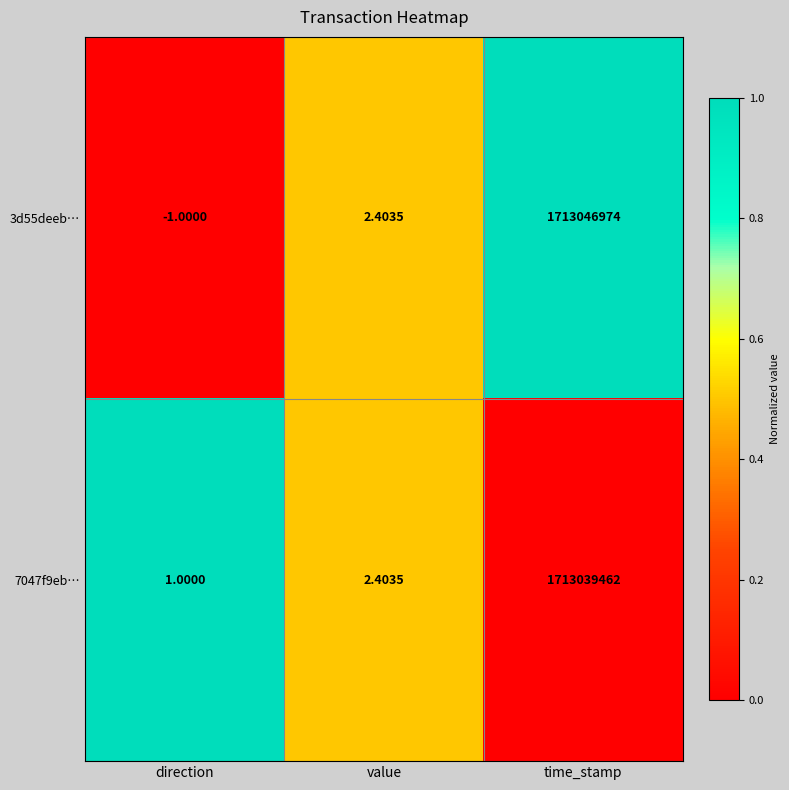

Is the value of 7047f9eb… at value greater than the value of 3d55deeb… at time_stamp?

No